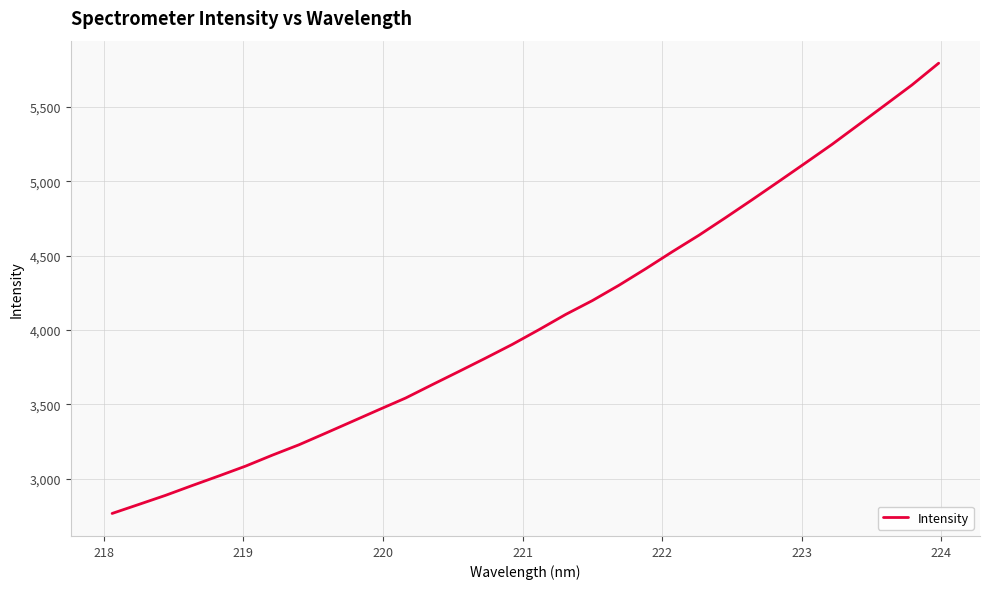

What is the difference between the maximum and minimum values?

3027.7